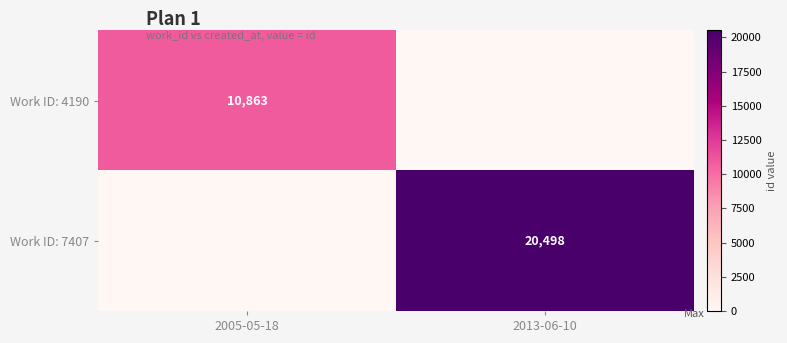

The value of Work ID: 4190 at 2005-05-18 is 10863. True or false?

True